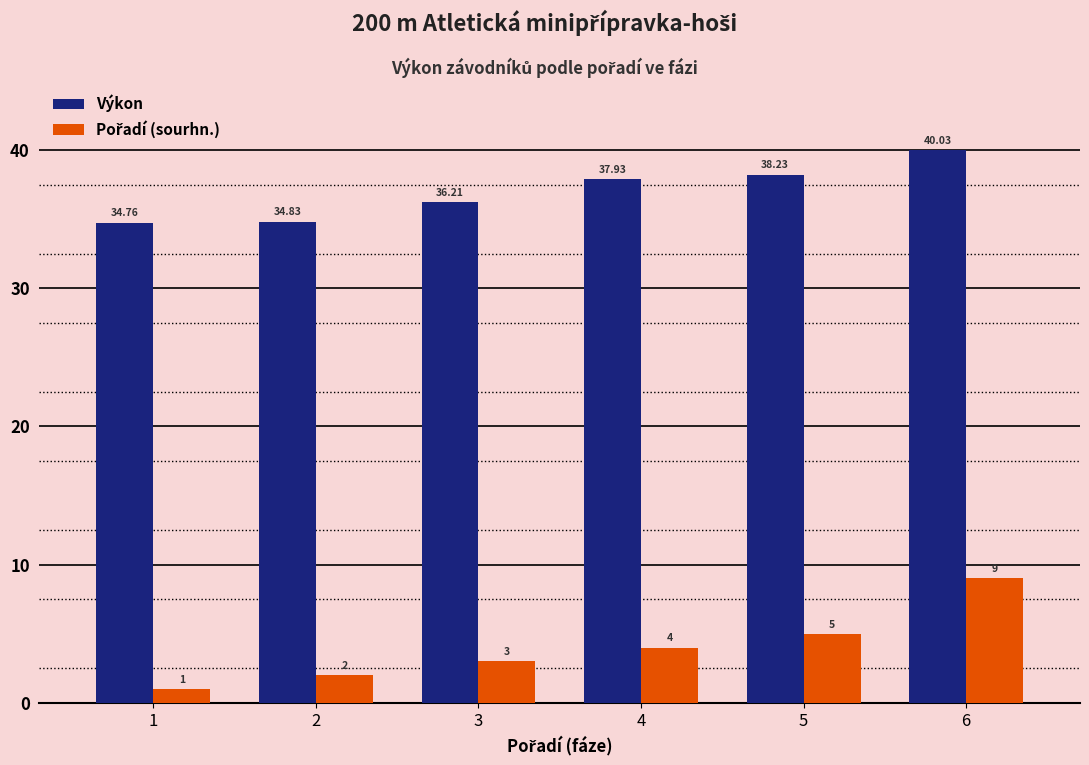

What value does the Výkon series have at 2?

34.8